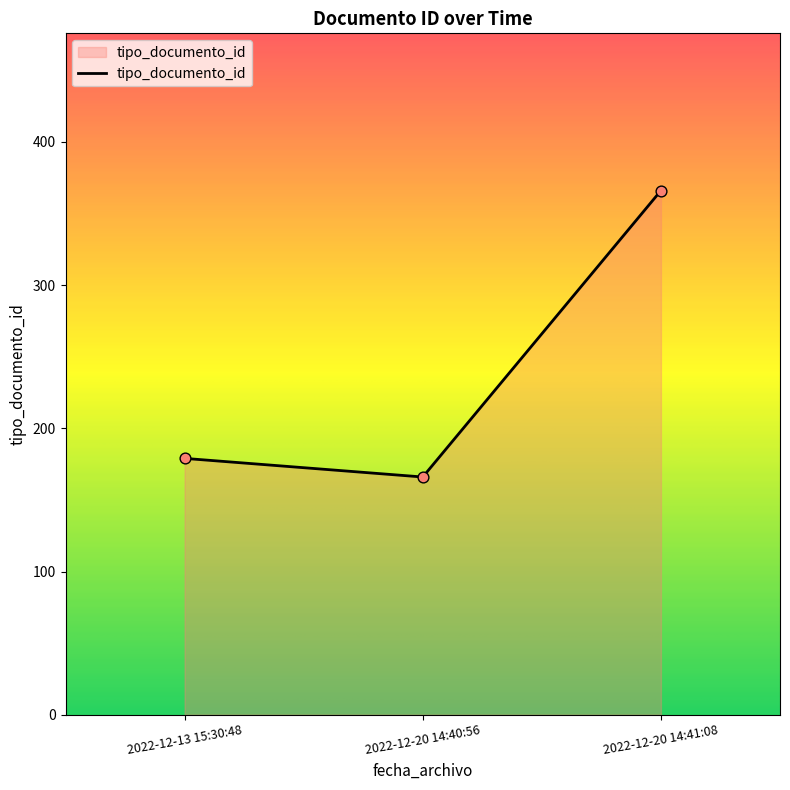

What is the ratio of the value at 2022-12-13 15:30:48 to the value at 2022-12-20 14:41:08?

0.5